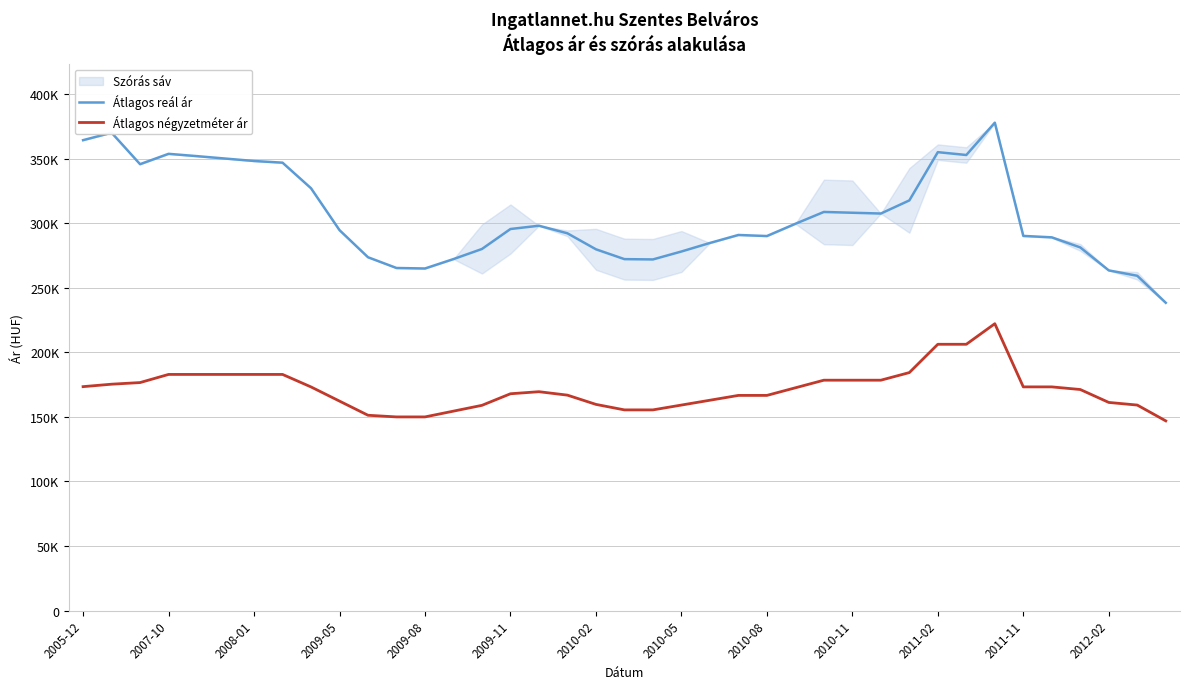

True or false: Átlagos négyzetméter ár has a value of 173463 at 2005-12.

True